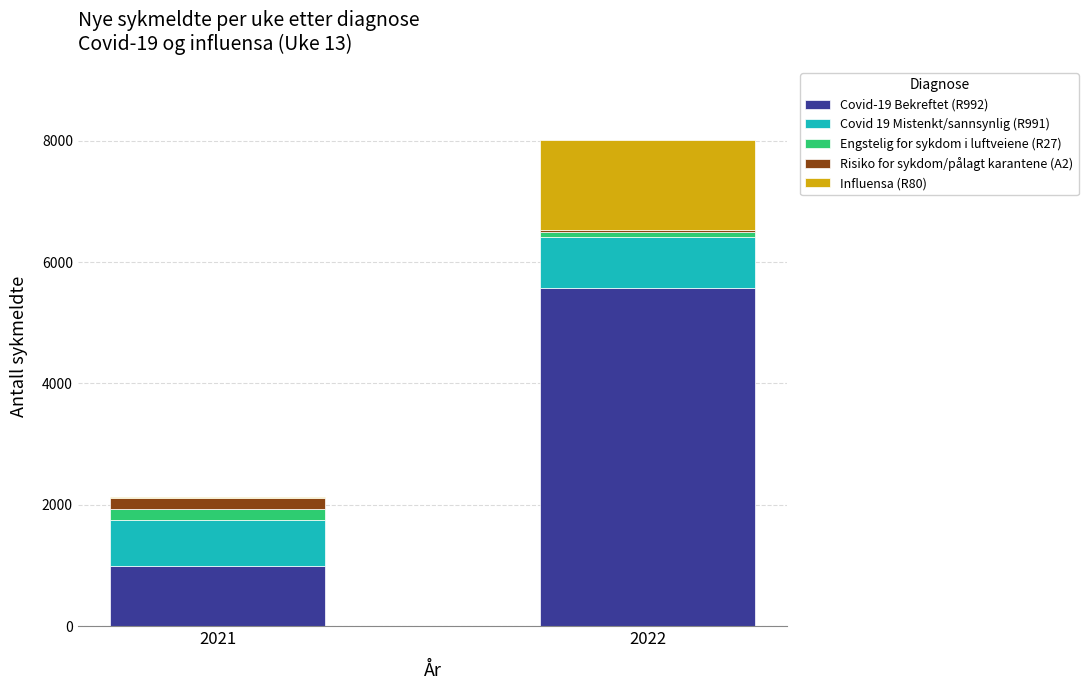

At which category is the sum across all series the highest?

2022